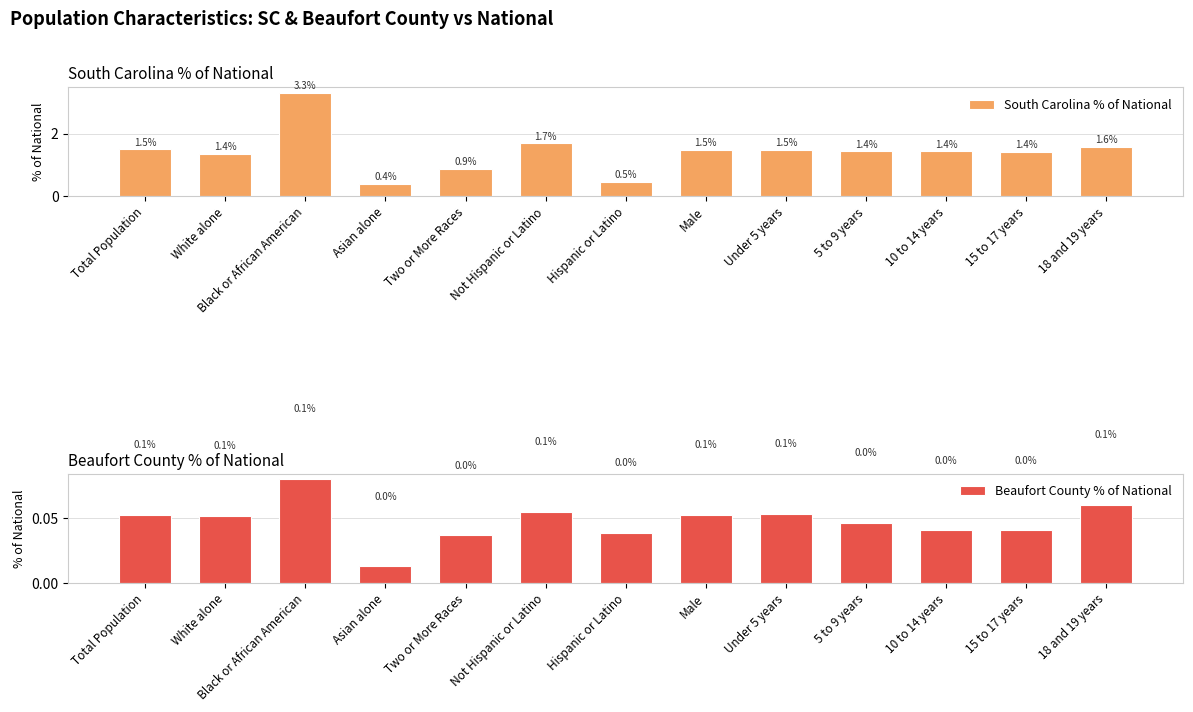

Is it true that South Carolina % of National equals 1.4 at White alone?

True